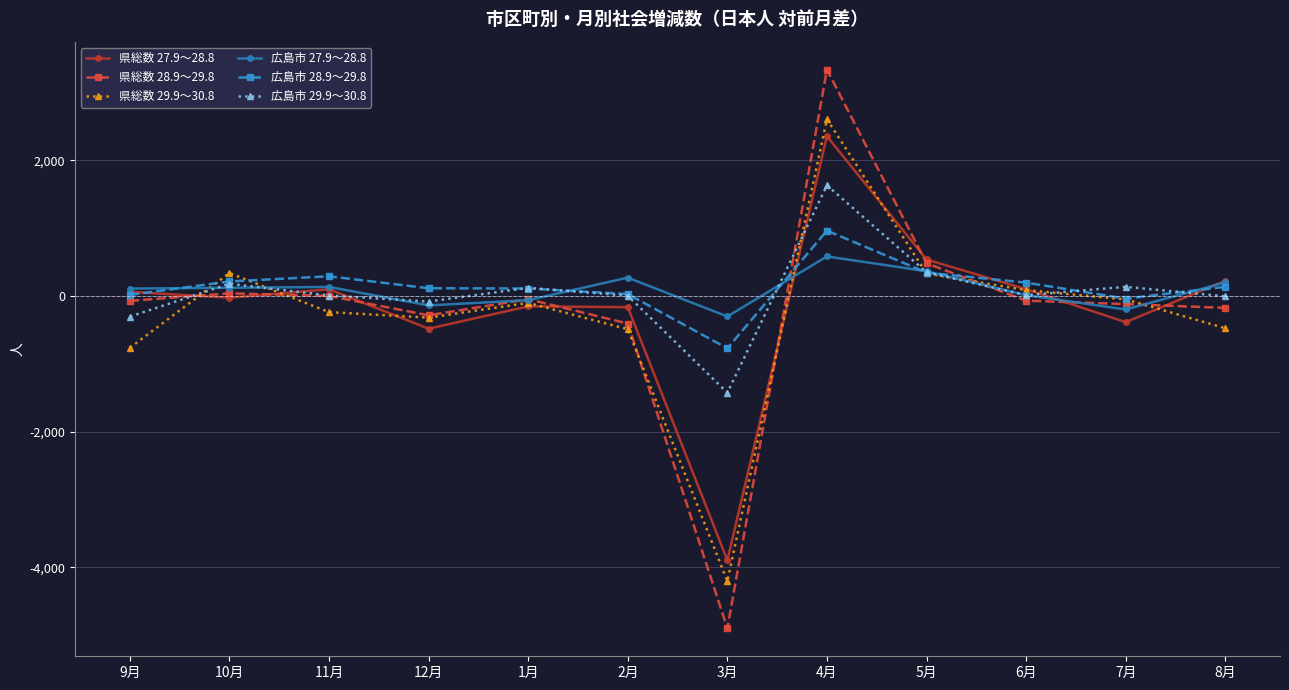

What is the approximate value of 広島市 28.9～29.8 at 5月?

344